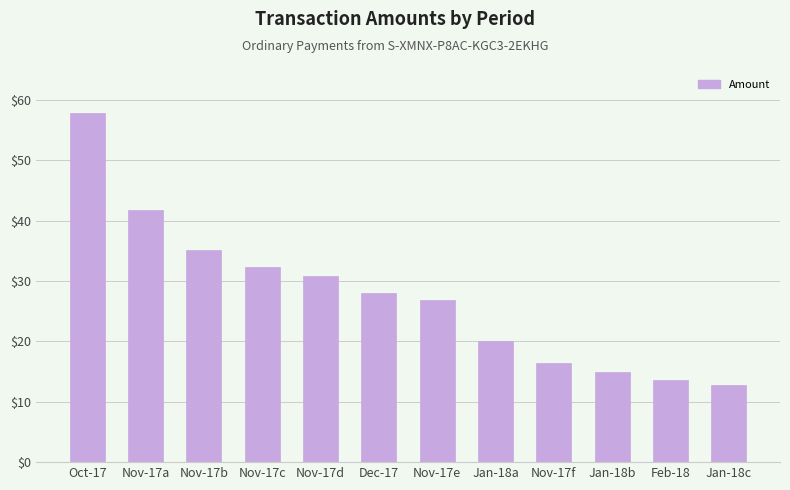

What is the sum of all values?

330.8